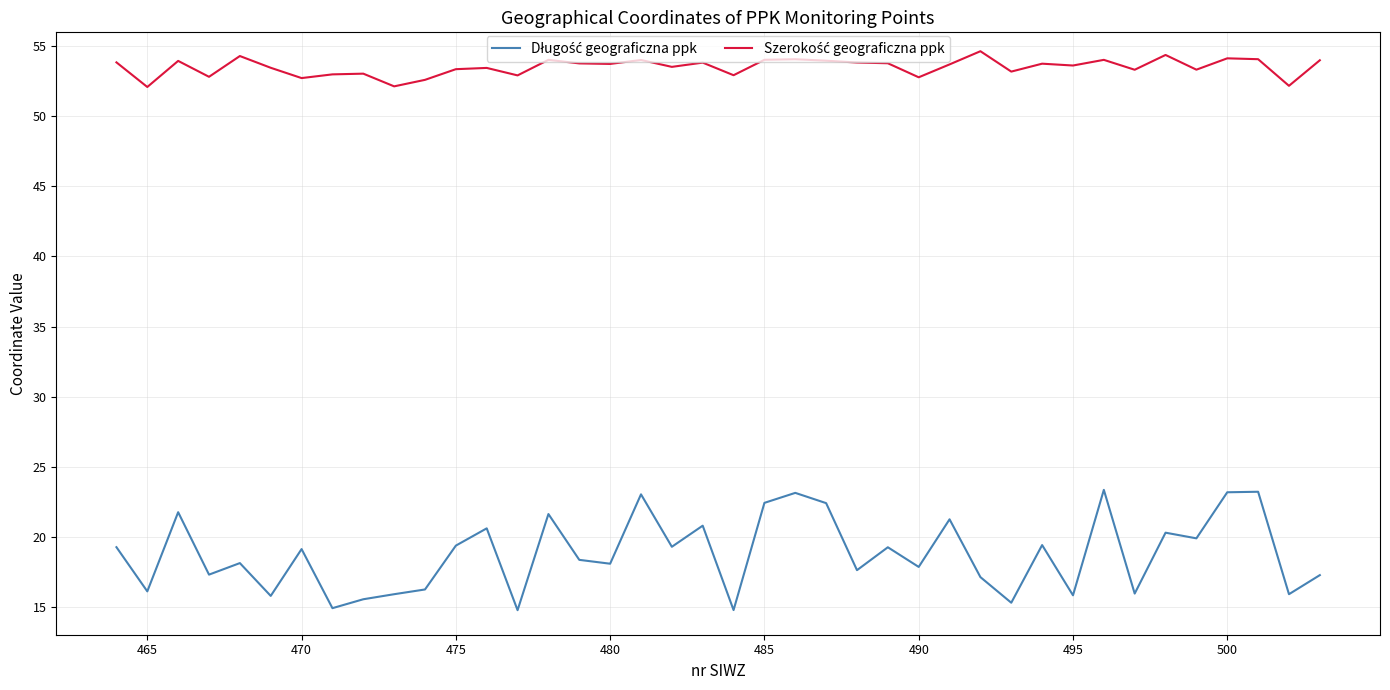

What is the smallest value displayed?

14.8